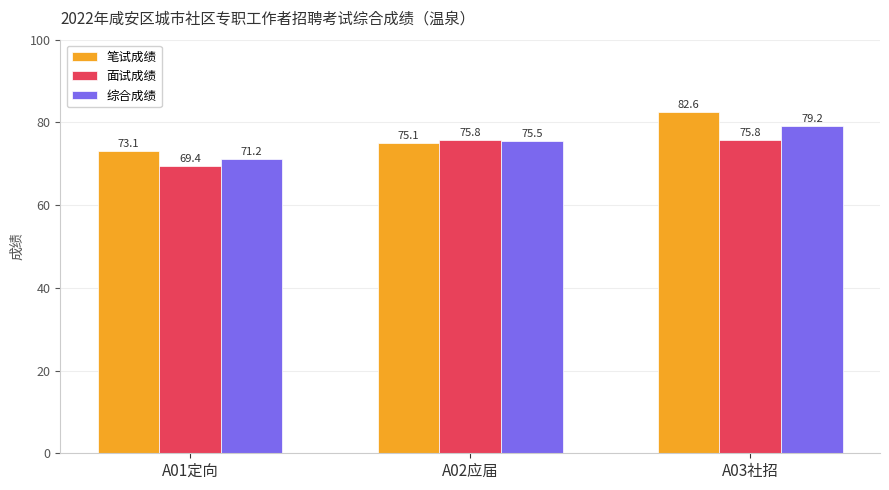

Which series has the largest range (max minus min)?

笔试成绩